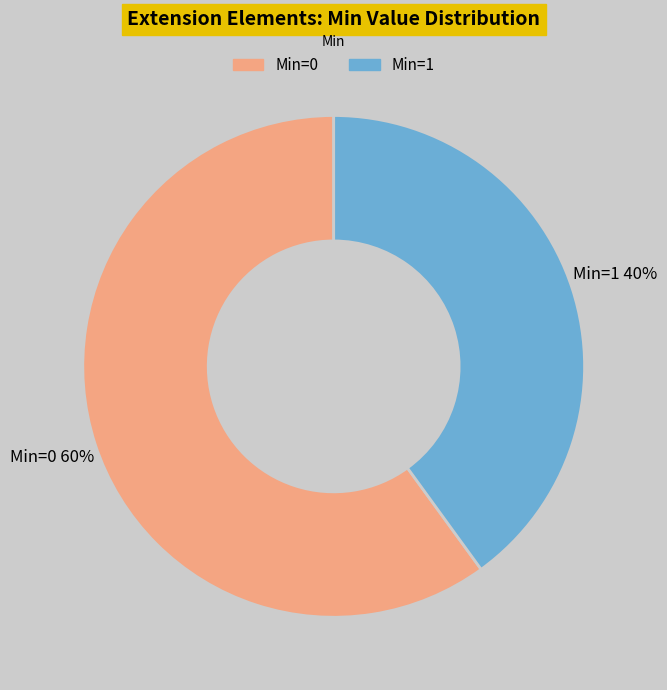

To the nearest percent, what is the average slice percentage?

50%